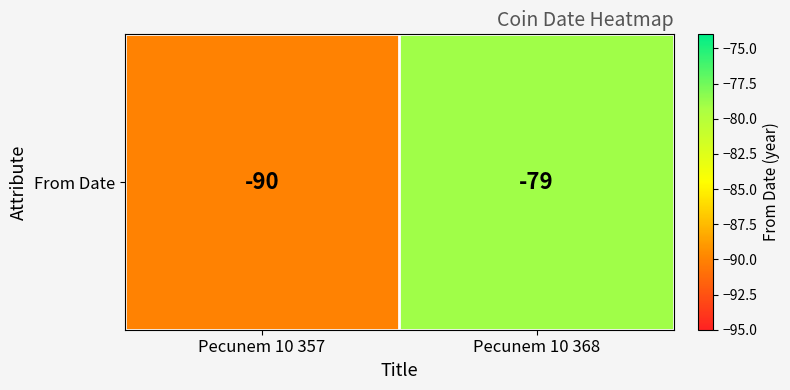

Is it true that the value at Pecunem 10 357 is -40?

False